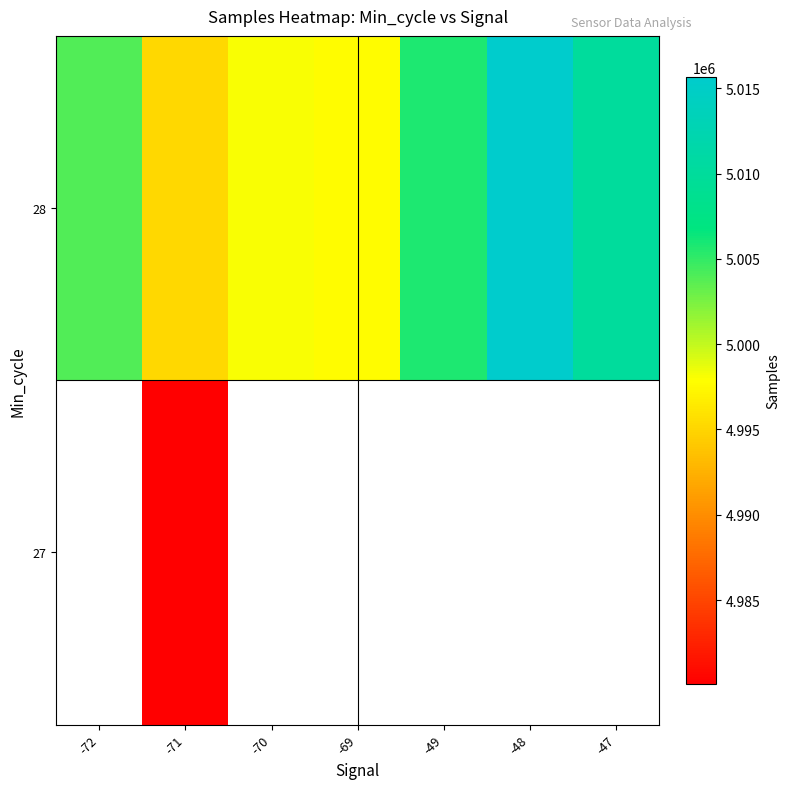

How many series are shown in this chart?

2